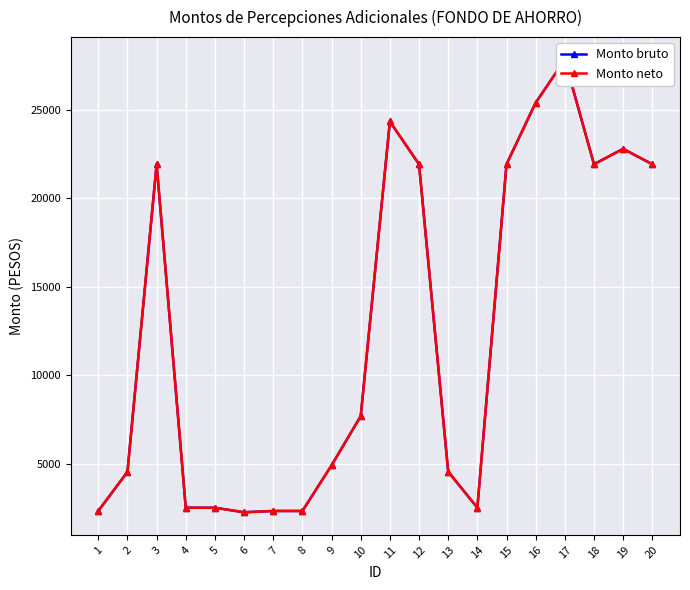

True or false: Monto bruto and Monto neto cross at least once.

False